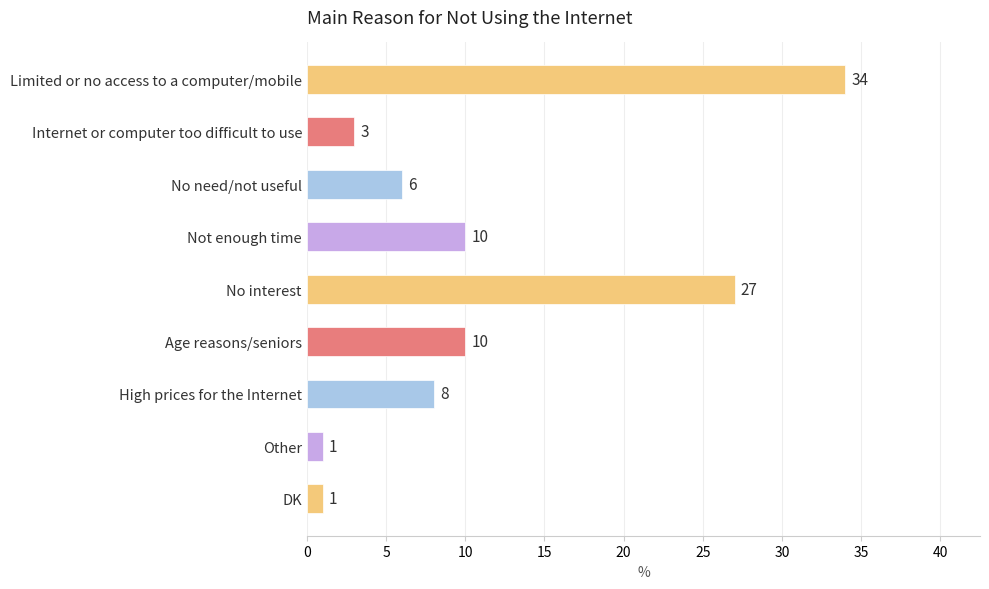

What is the maximum value shown in the chart?

34